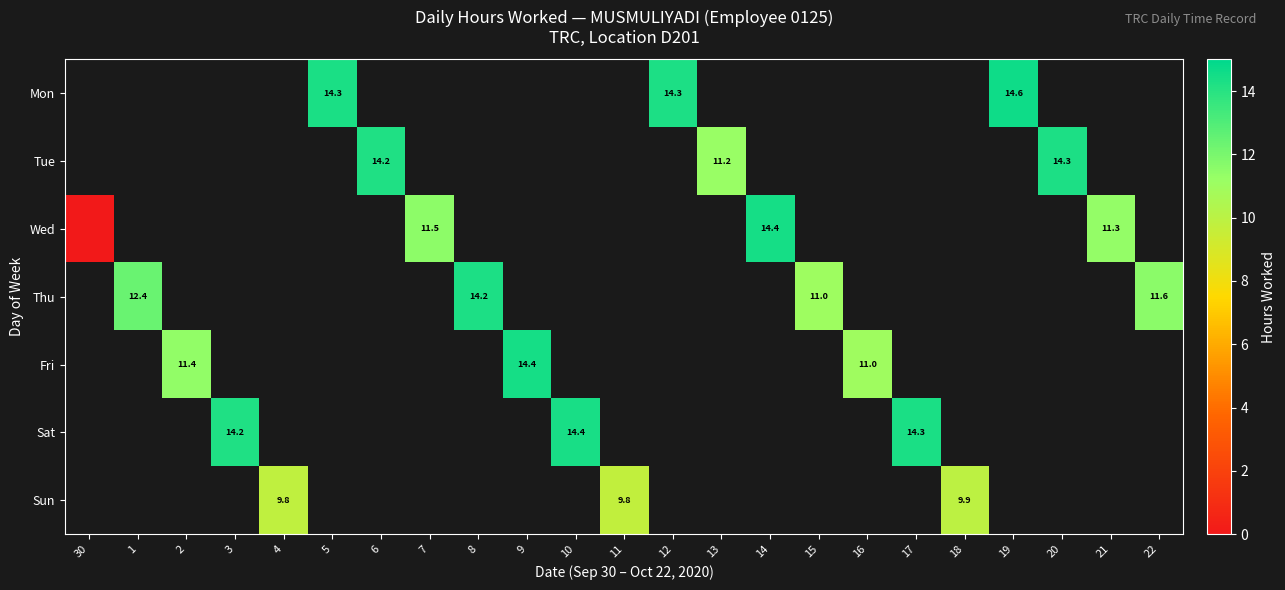

The Tue series shows 14.2 at 6. True or false?

True